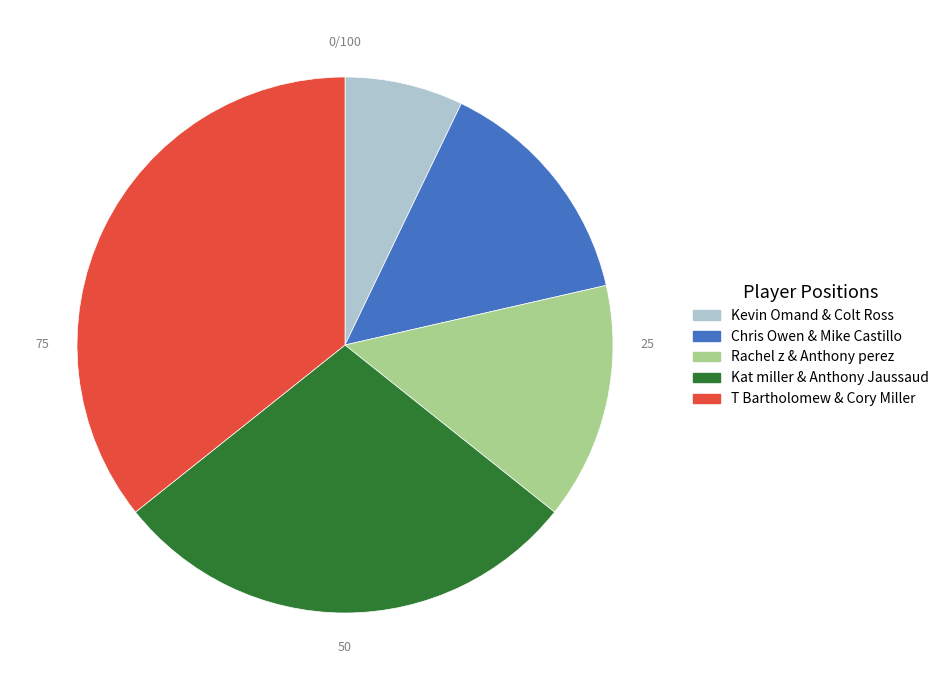

What is the smallest slice in the pie chart?

Kevin Omand & Colt Ross